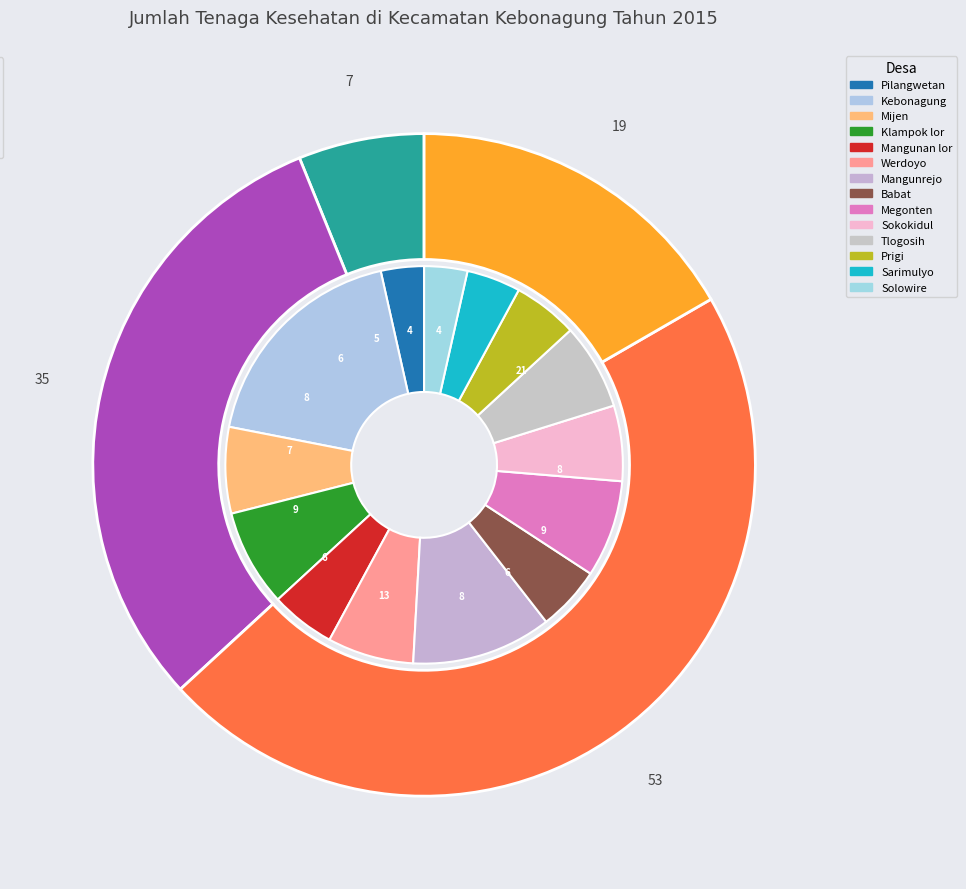

Which category has the biggest portion of the pie?

para_medis